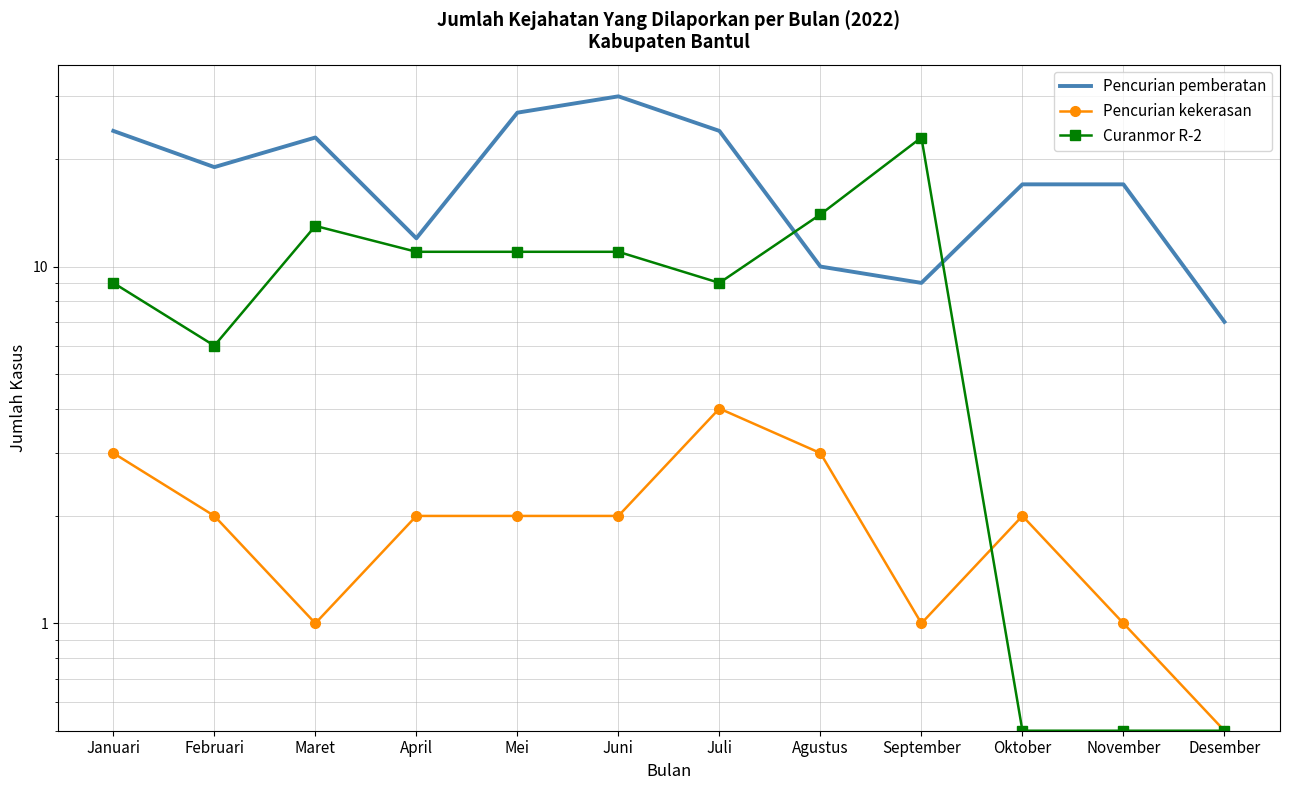

Reading left to right, what are all the values shown in this chart?

Pencurian pemberatan: 24.0	19.0	23.0	12.0	27.0	30.0	24.0	10.0	9.0	17.0	17.0	7.0
Pencurian kekerasan: 3.0	2.0	1.0	2.0	2.0	2.0	4.0	3.0	1.0	2.0	1.0	0.5
Curanmor R-2: 9.0	6.0	13.0	11.0	11.0	11.0	9.0	14.0	23.0	0.5	0.5	0.5